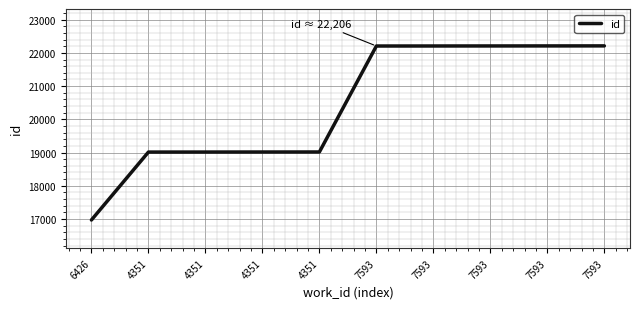

Between 4351 and 4351, which is larger?

4351